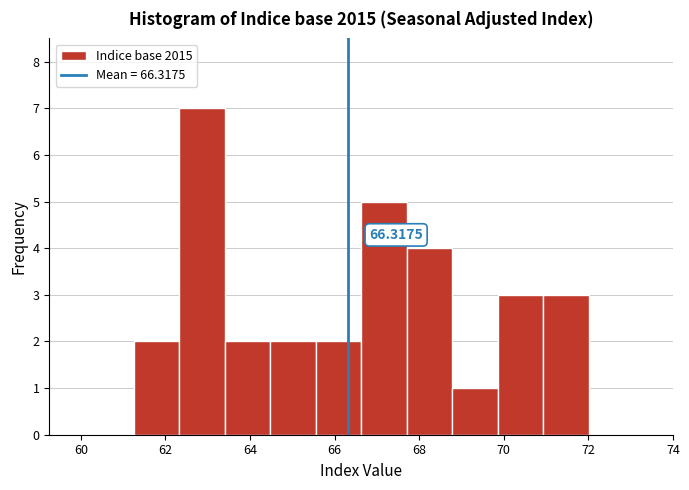

Over which range of the x-axis is the bar tallest?

62.4 to 63.4